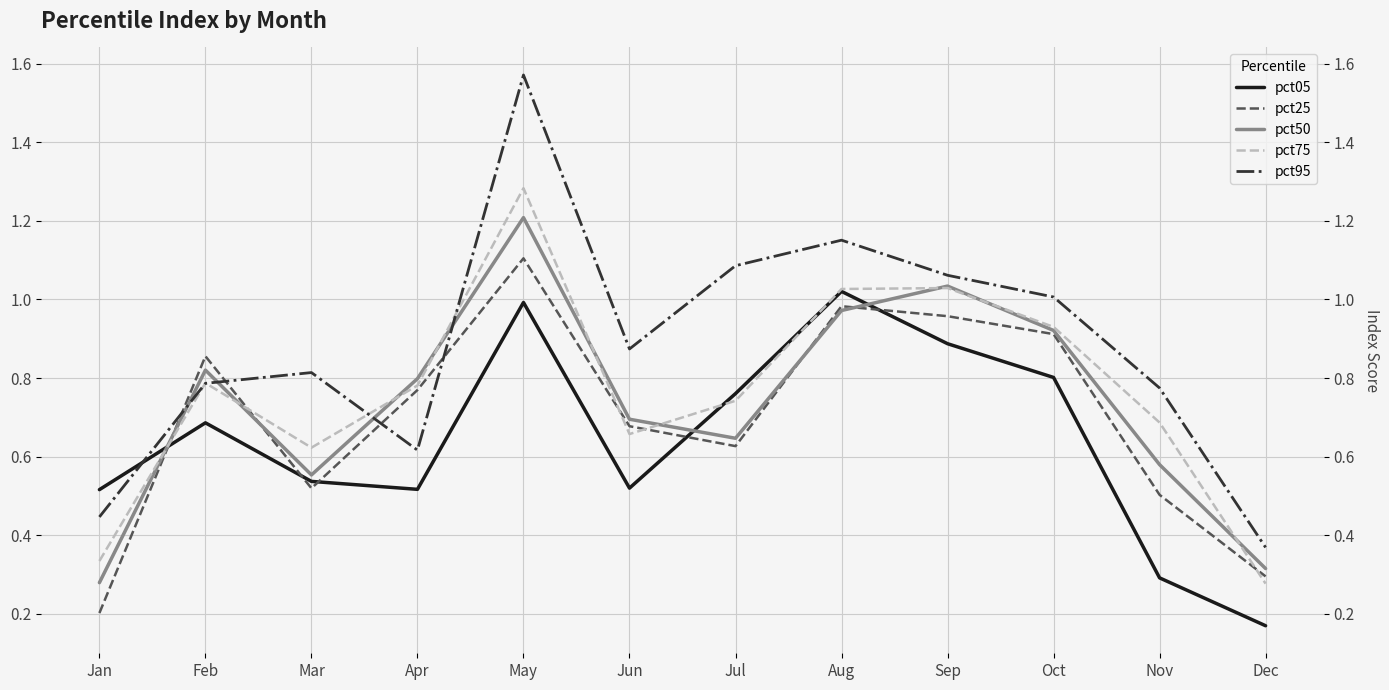

True or false: pct05 and pct75 intersect in this chart.

True